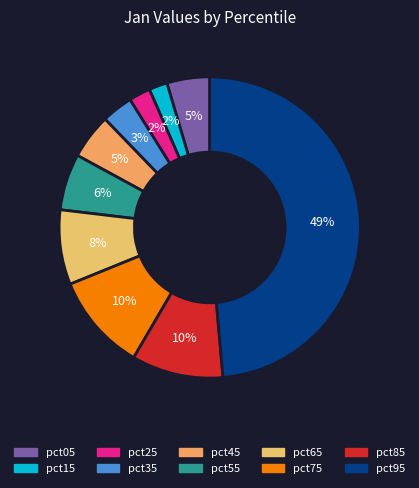

Which slice is the largest?

pct95